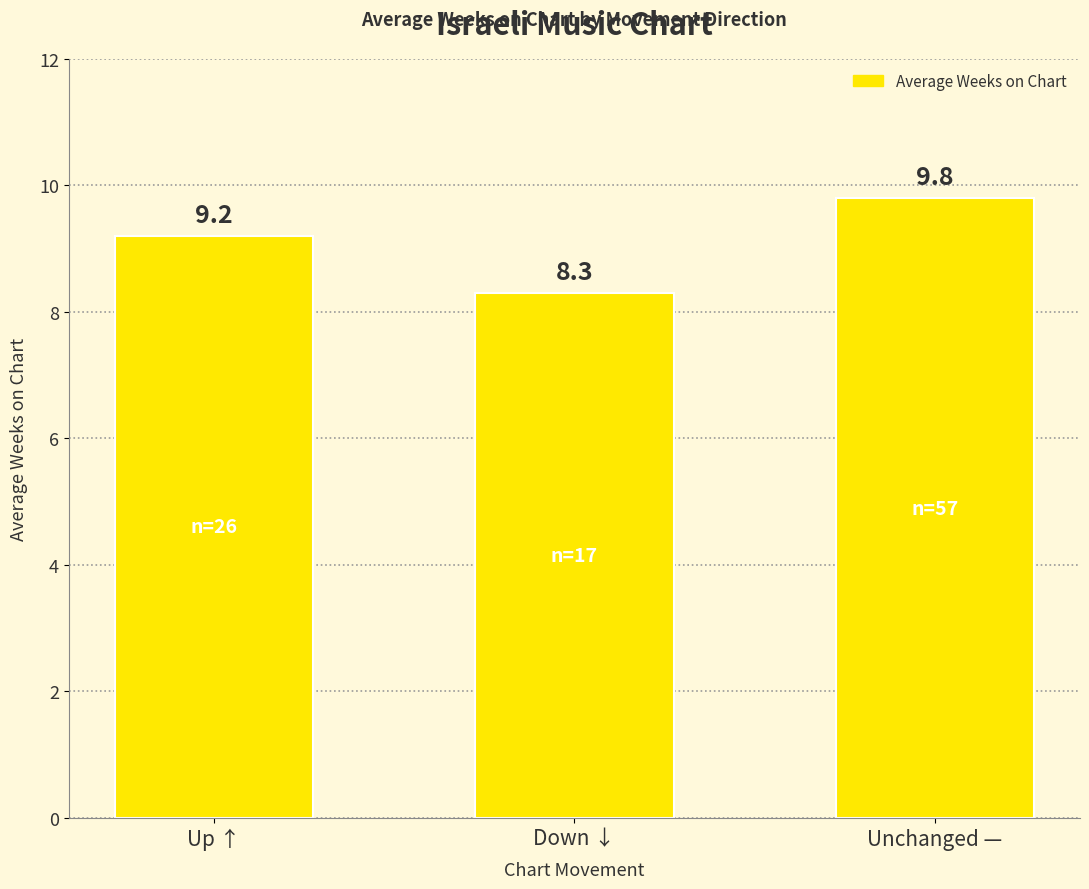

What position from the left is Unchanged —?

3